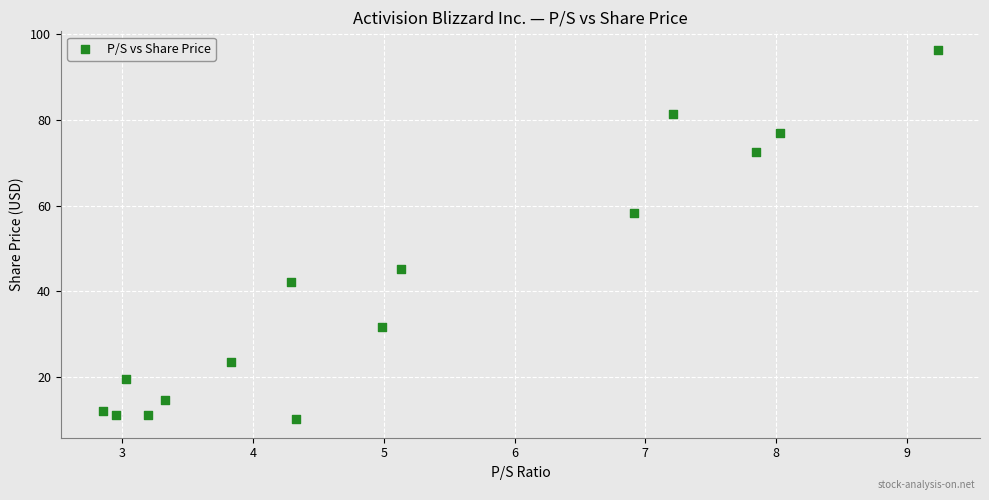

What Y value in the scatter plot is closest to 53?

58.3